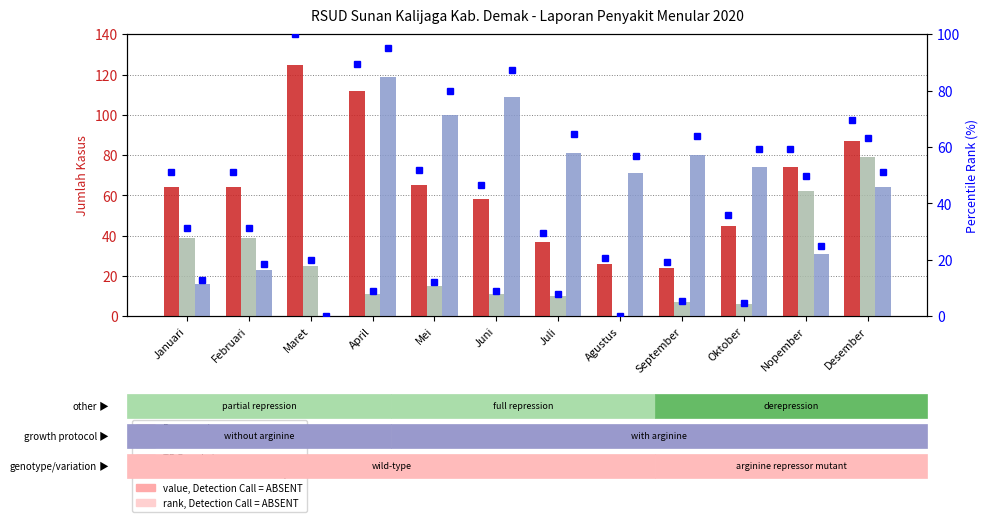

True or false: Diare percentile has a value of 8.8 at April.

True